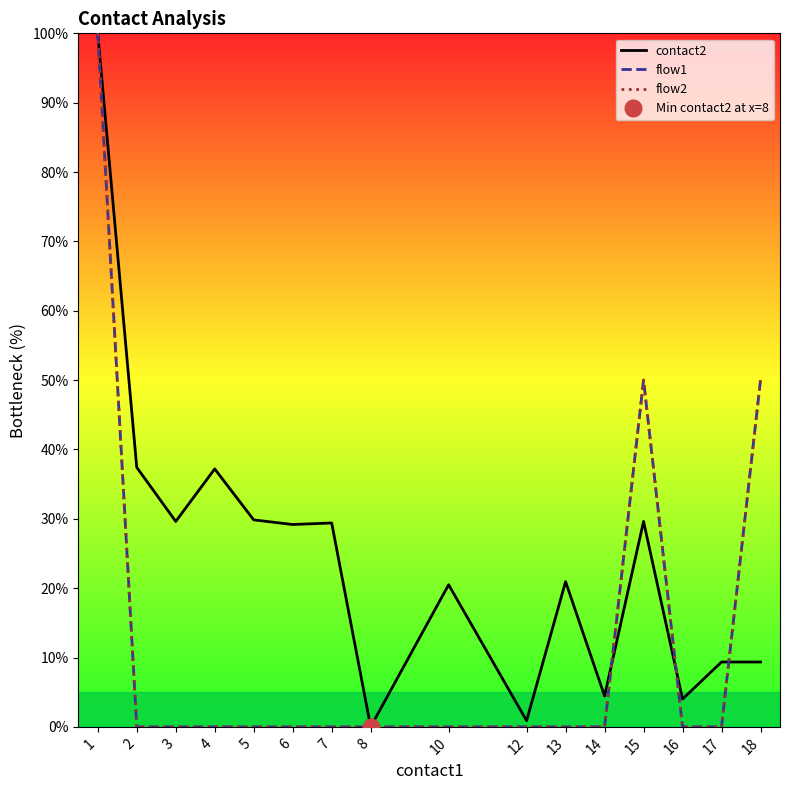

True or false: flow2 and flow1 intersect in this chart.

False